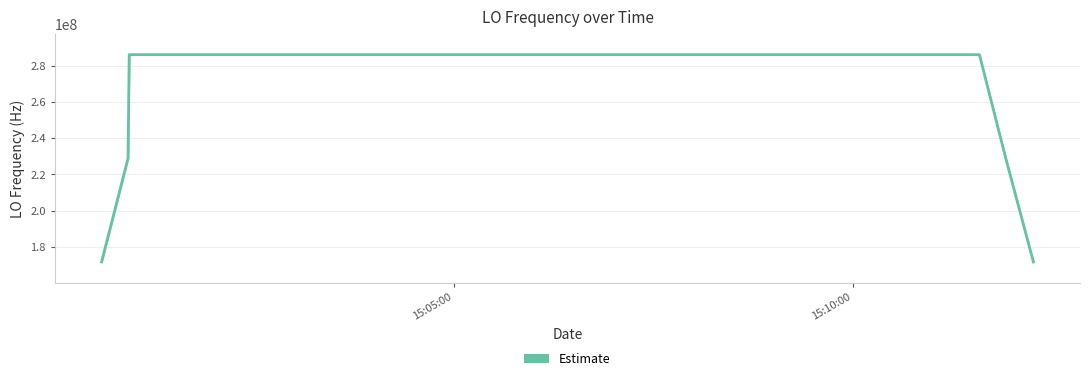

What is the difference between the maximum and minimum values?

114418802.2